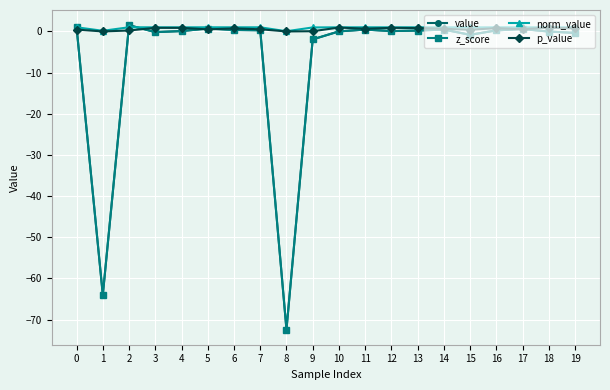

Which series has the largest range (max minus min)?

value